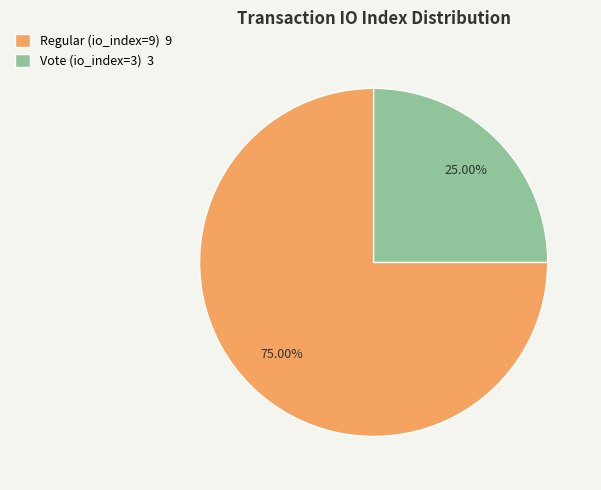

Rank the categories by value from lowest to highest.

Vote (io_index=3), Regular (io_index=9)